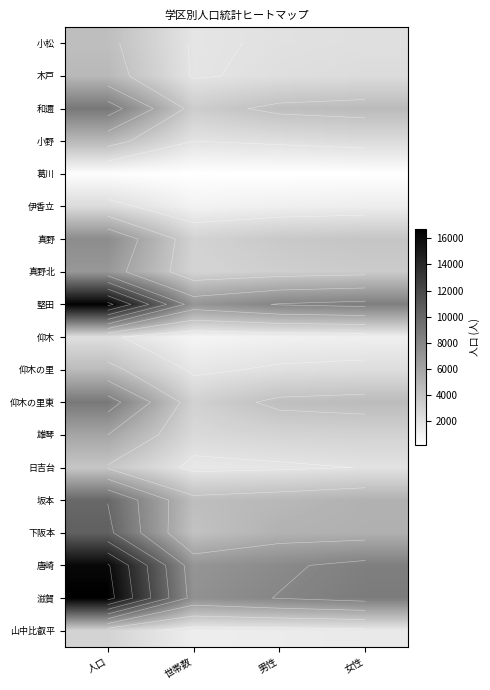

At how many categories does at least one series exceed 5438?

4